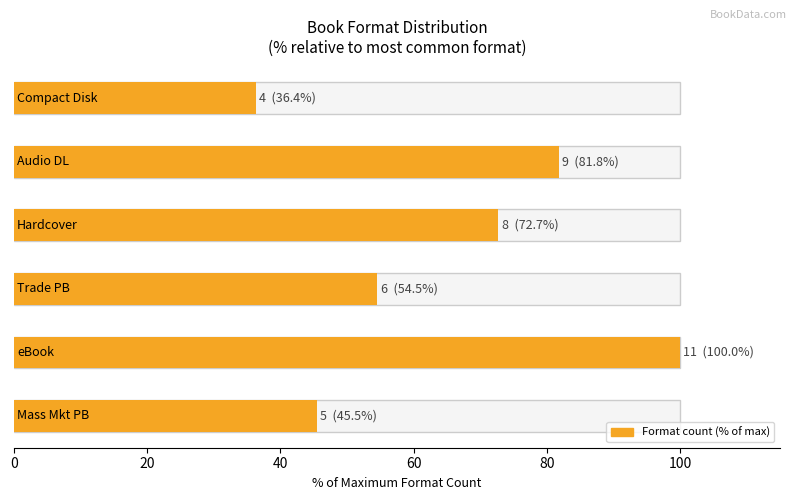

Are the bars grouped side by side (vs. stacked)?

No